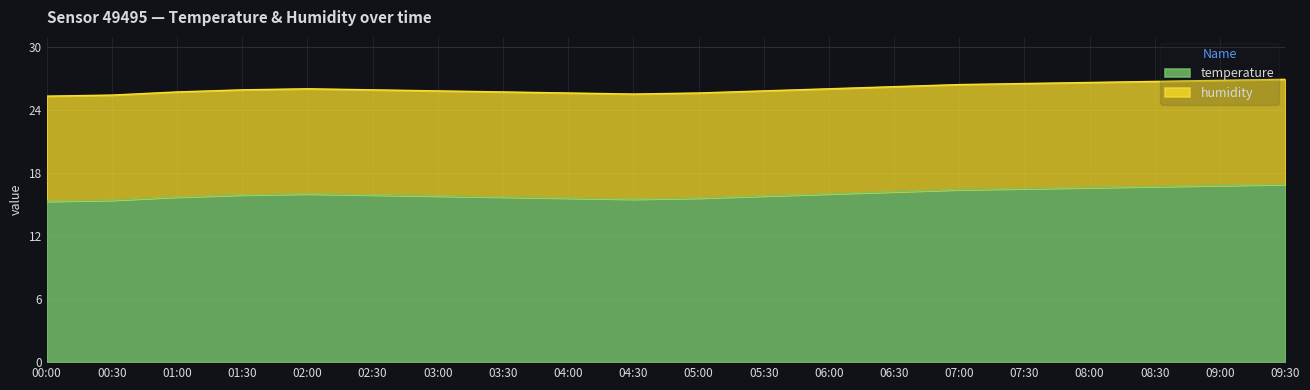

What is the total value across all series at 05:00?

25.6